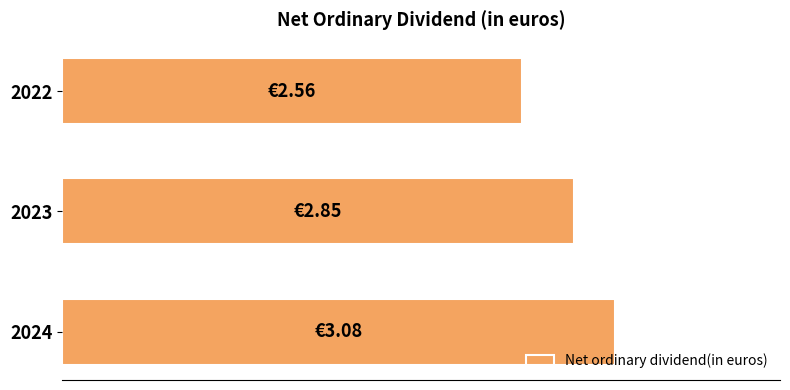

Rank the categories by value from highest to lowest.

2024, 2023, 2022